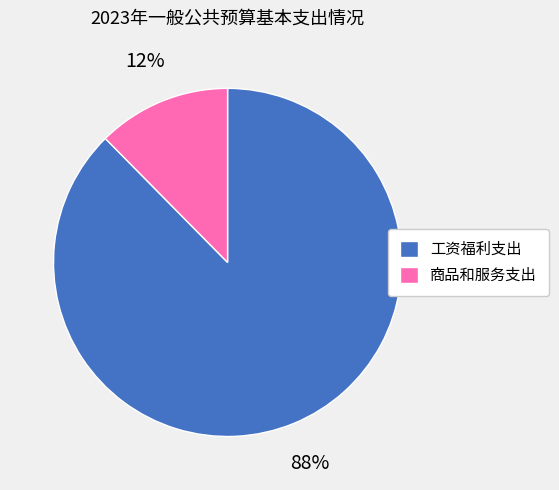

To the nearest percent, what is the average slice percentage?

50%